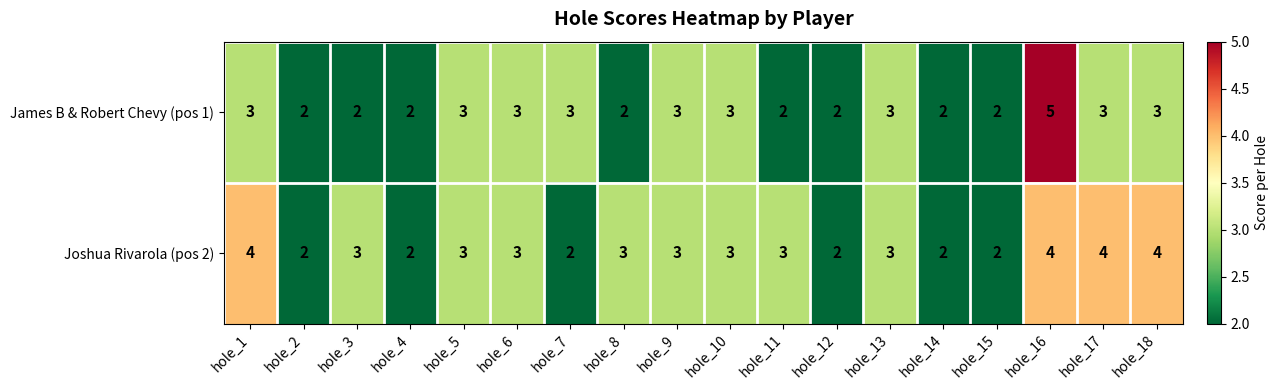

What is the approximate value of James B & Robert Chevy (pos 1) at hole_6?

3